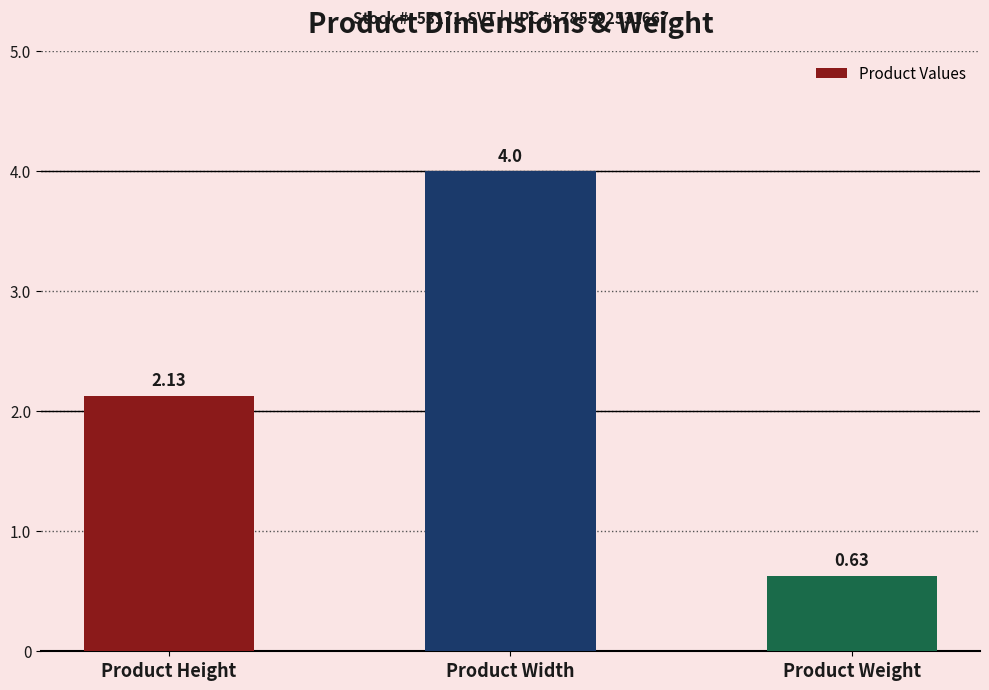

Between Product Width and Product Height, which is larger?

Product Width